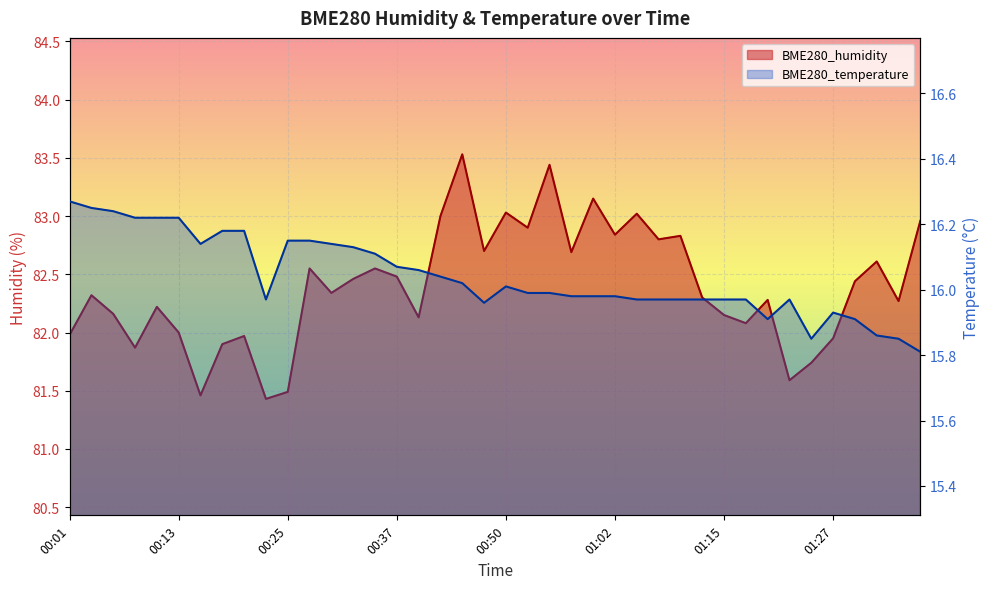

How many interior local valleys does the BME280_humidity series have?

13